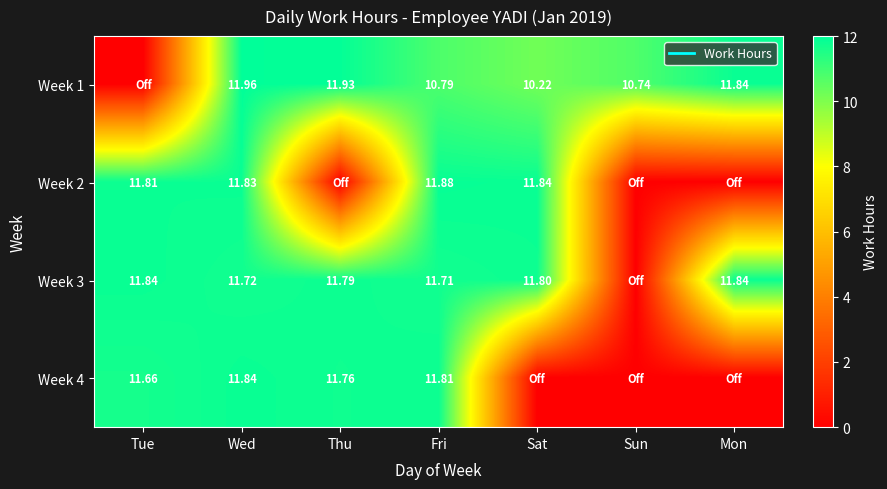

List the labels in order of Week 1 value, smallest first.

Tue, Sat, Sun, Fri, Mon, Thu, Wed